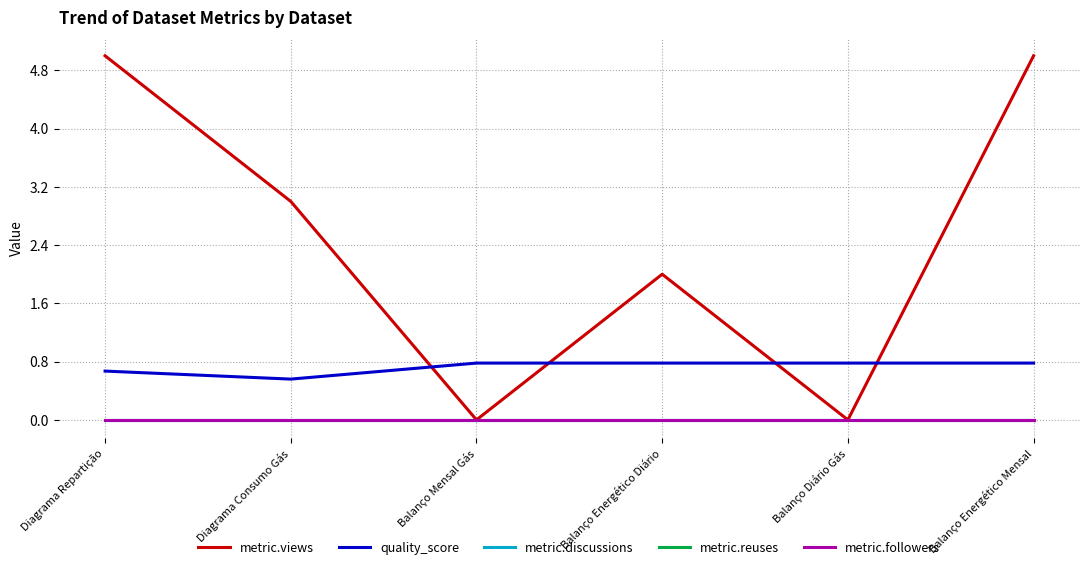

What is the spread (max minus min) of values at Balanço Energético Mensal?

5.0